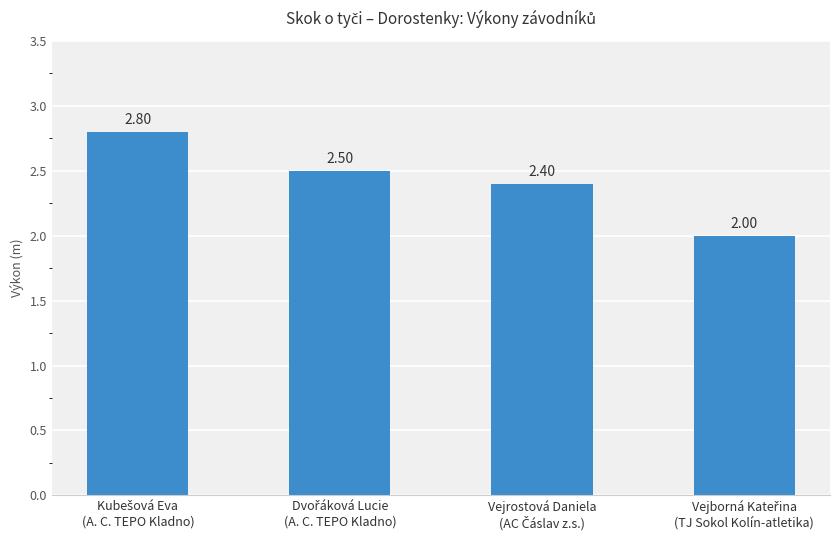

What is the sum of all values?

9.7